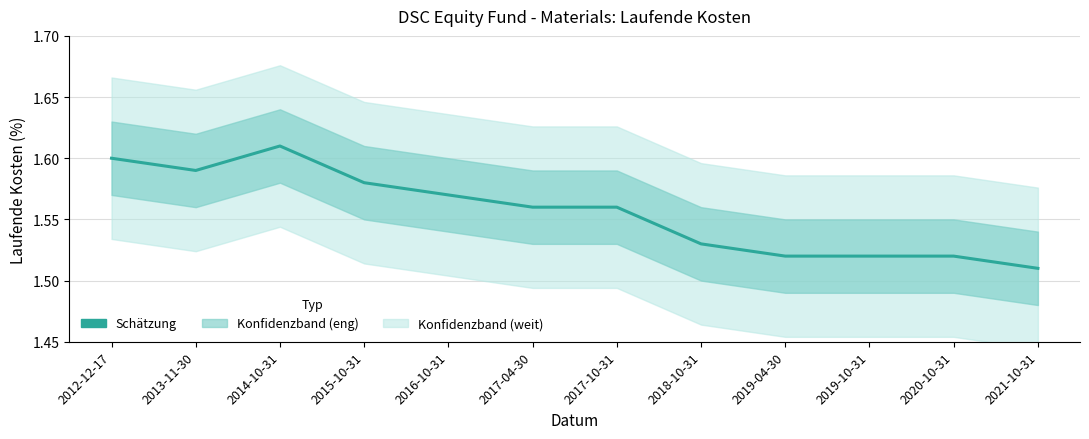

True or false: there are more than 0 points higher than both neighbors.

True